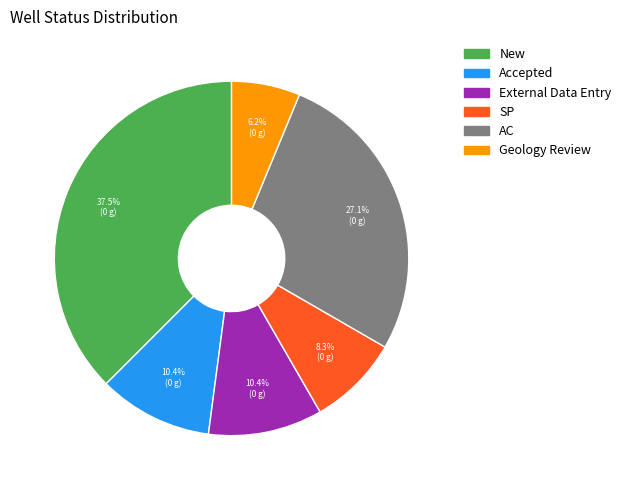

Is it true that Geology Review is 16% of the pie?

False